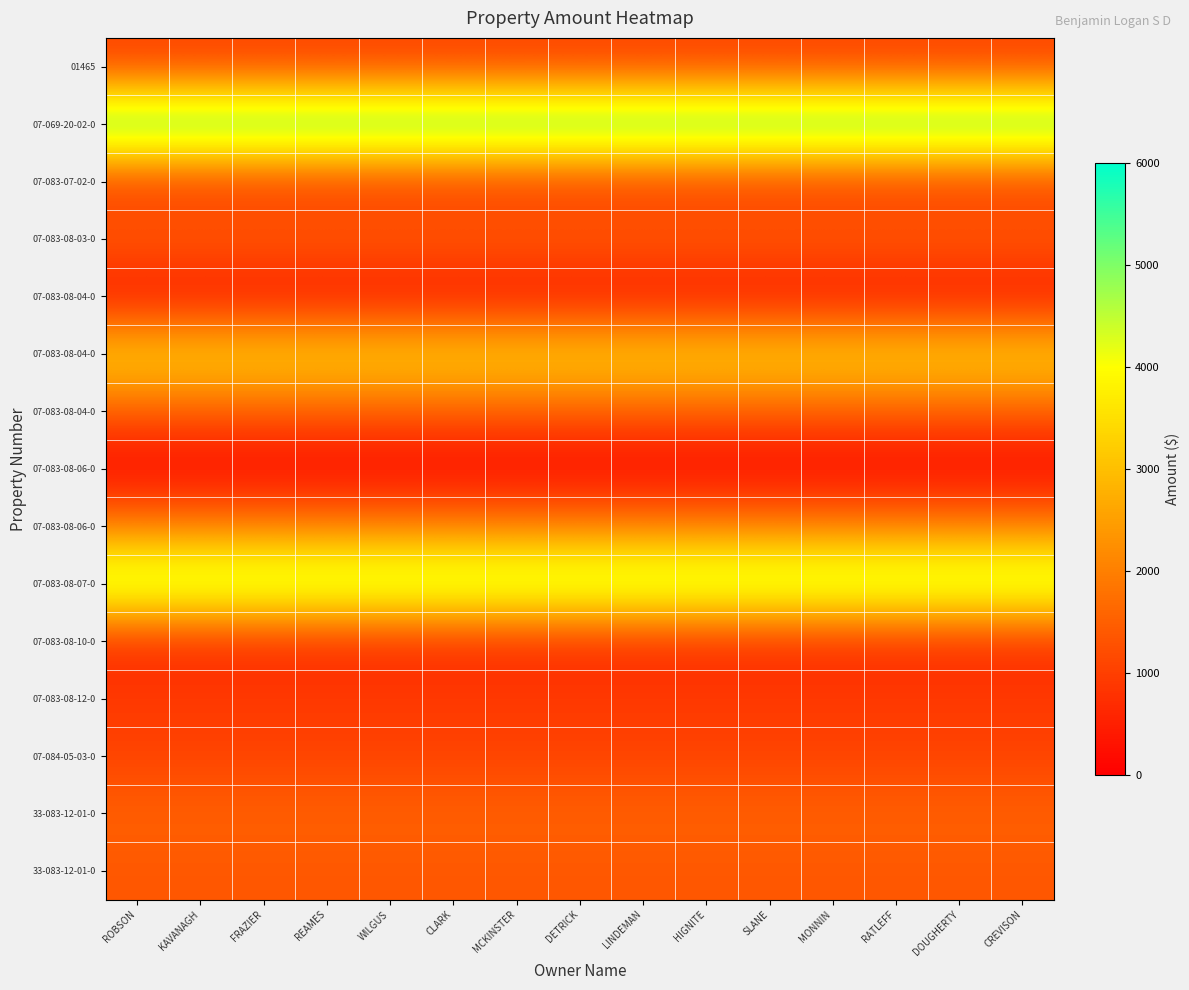

What is the total value across all series at HIGNITE?

26970.2